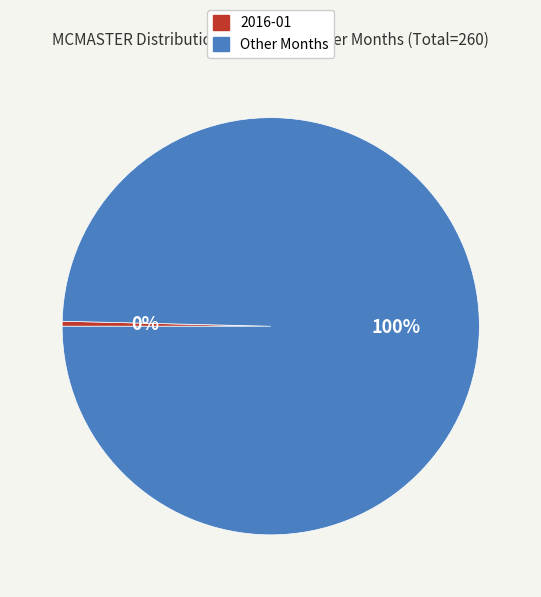

Is there a majority slice in this chart?

Yes